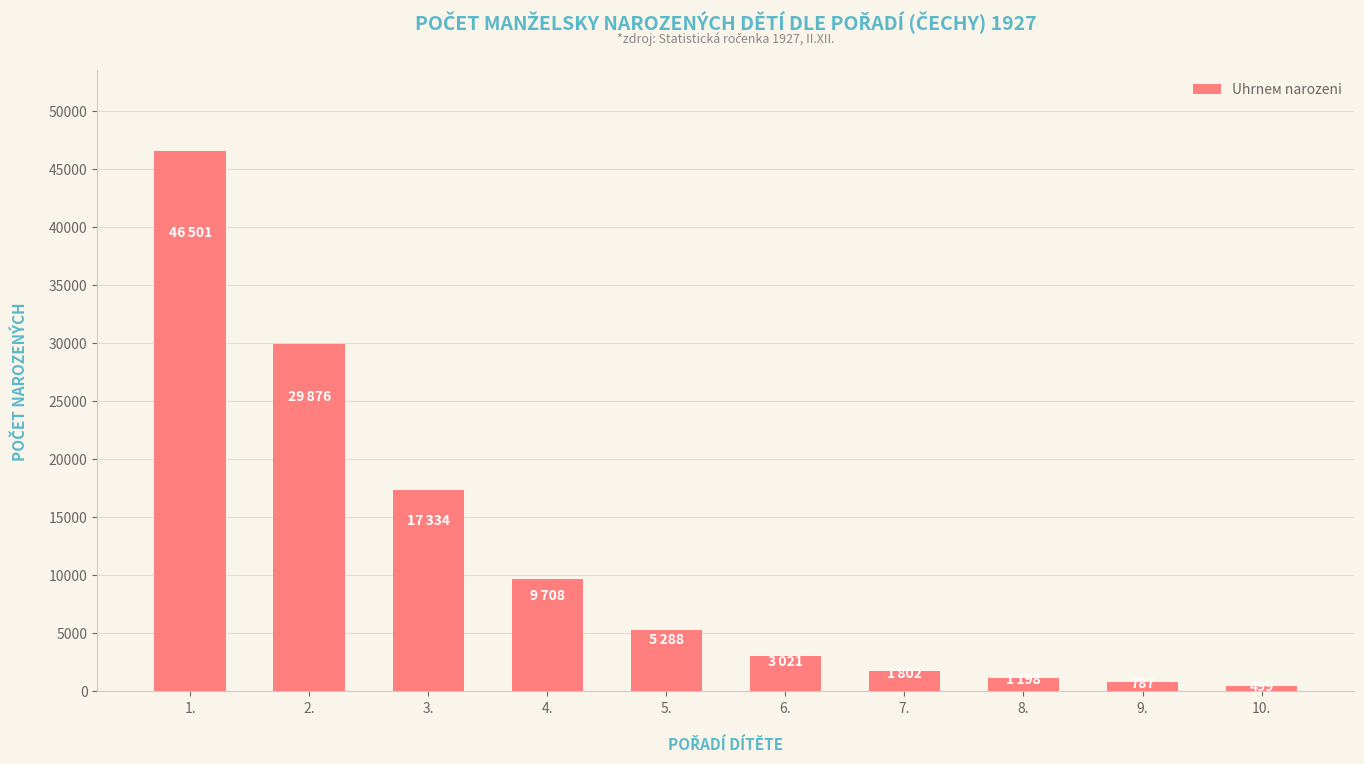

What is the greatest value displayed?

46501